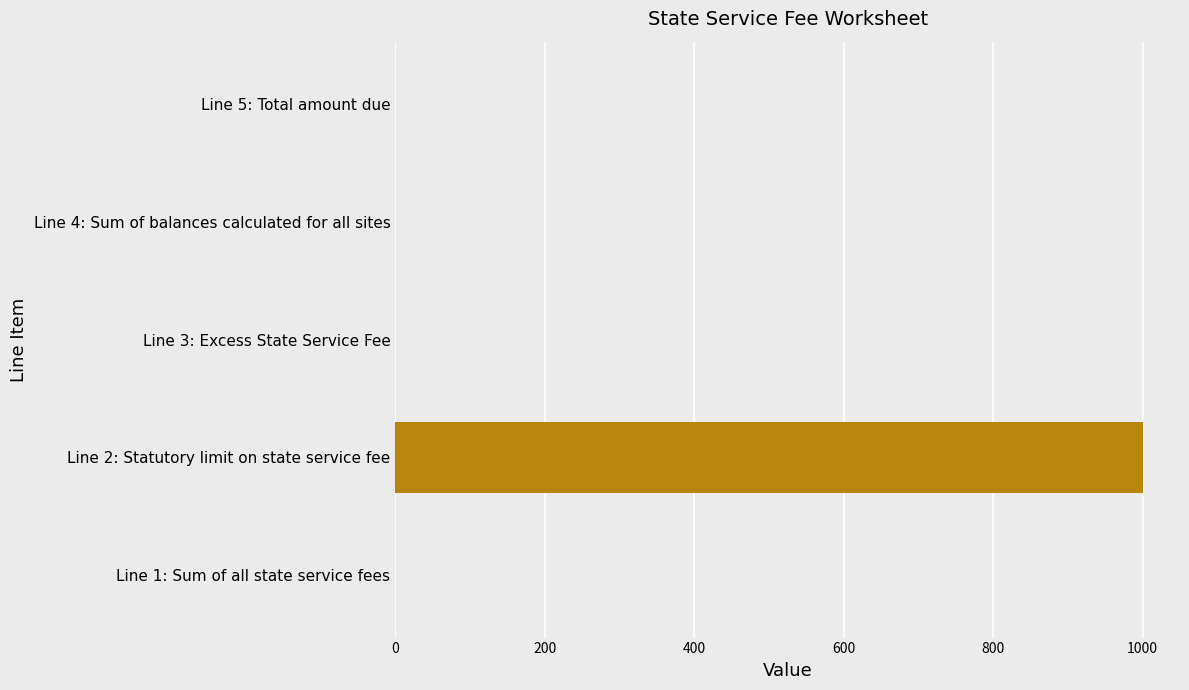

How many data points does each series have?

5